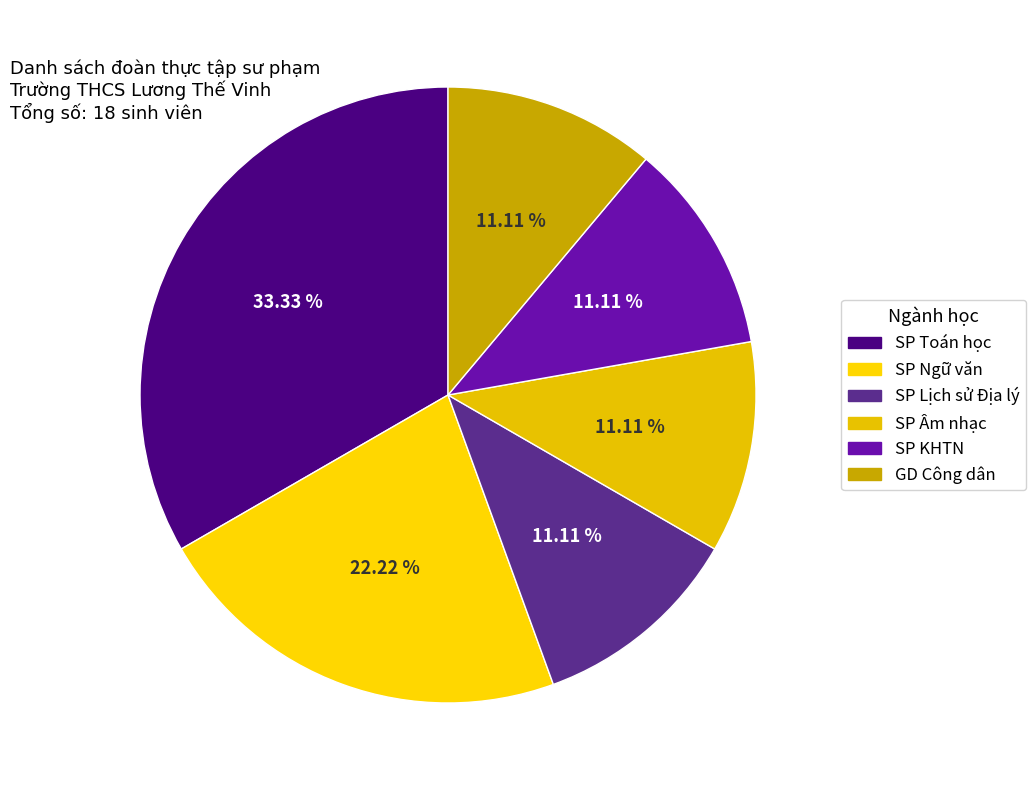

What is the largest slice in the pie chart?

SP Toán học